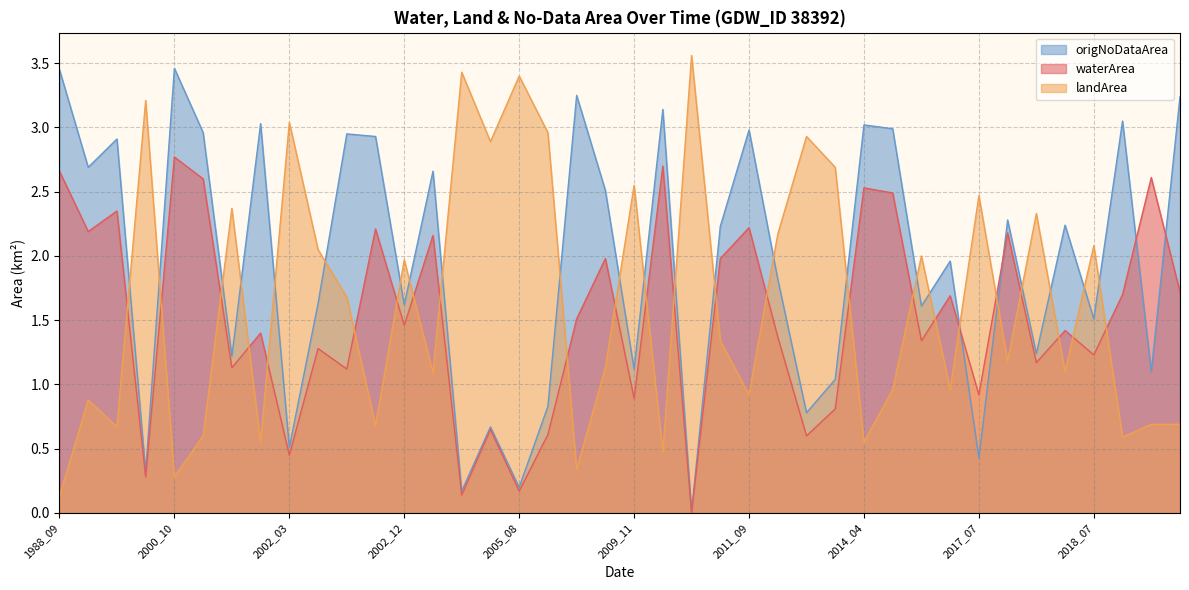

What is the total value across all series at 2013_08?

5.4